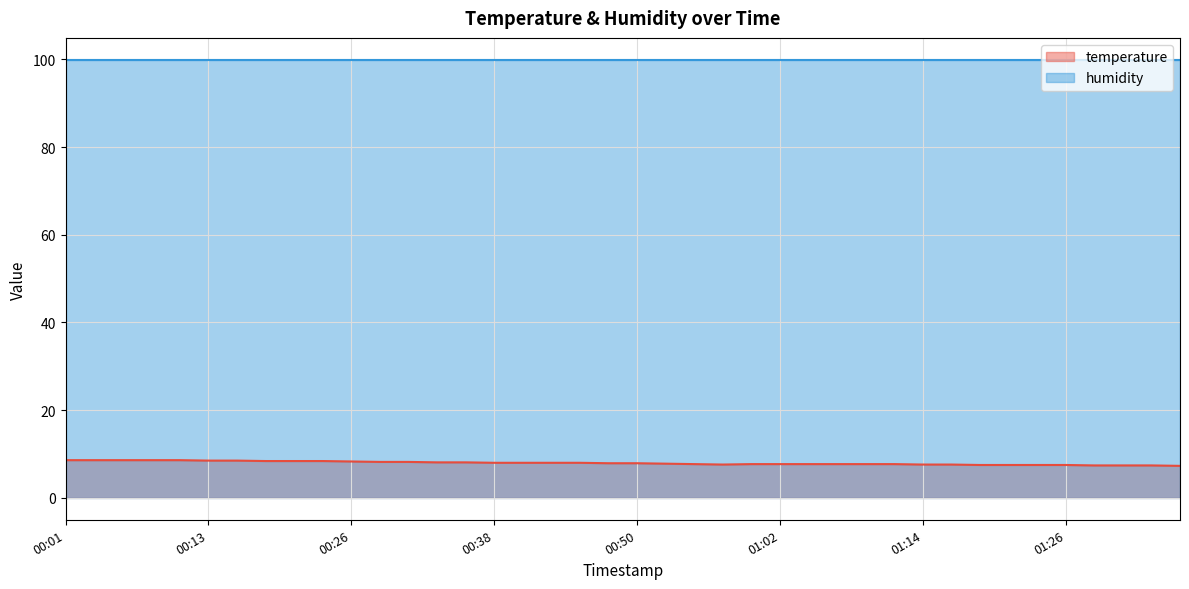

What is the maximum value shown in the chart?

99.9